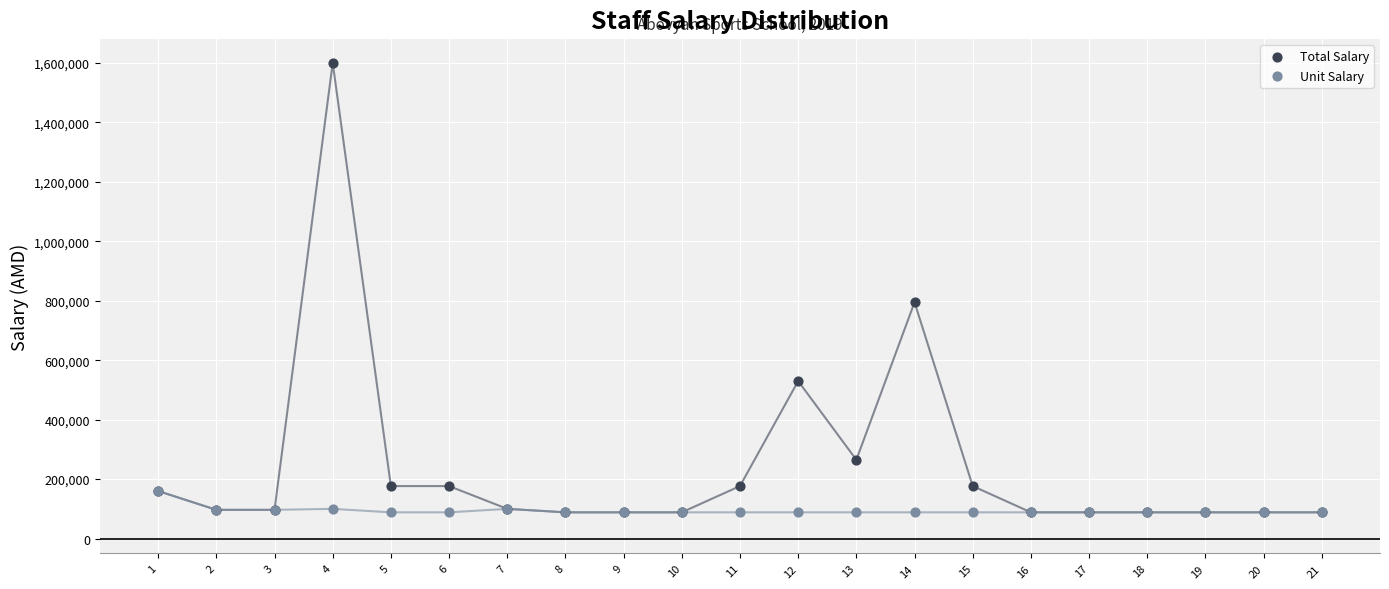

In the Total Salary series, what Y value is closest to 844156?

794808